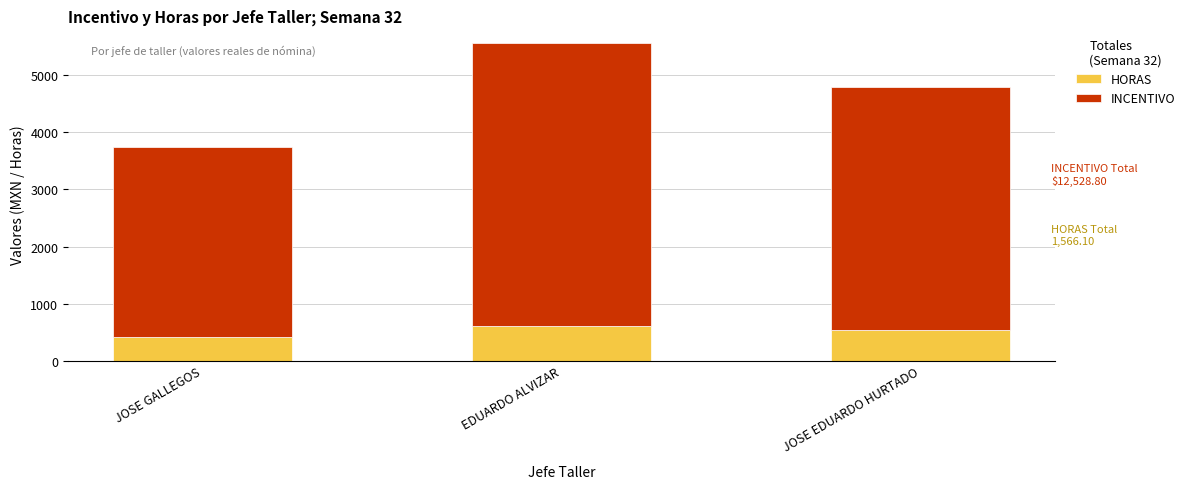

The HORAS series shows 941.6 at EDUARDO ALVIZAR. True or false?

False